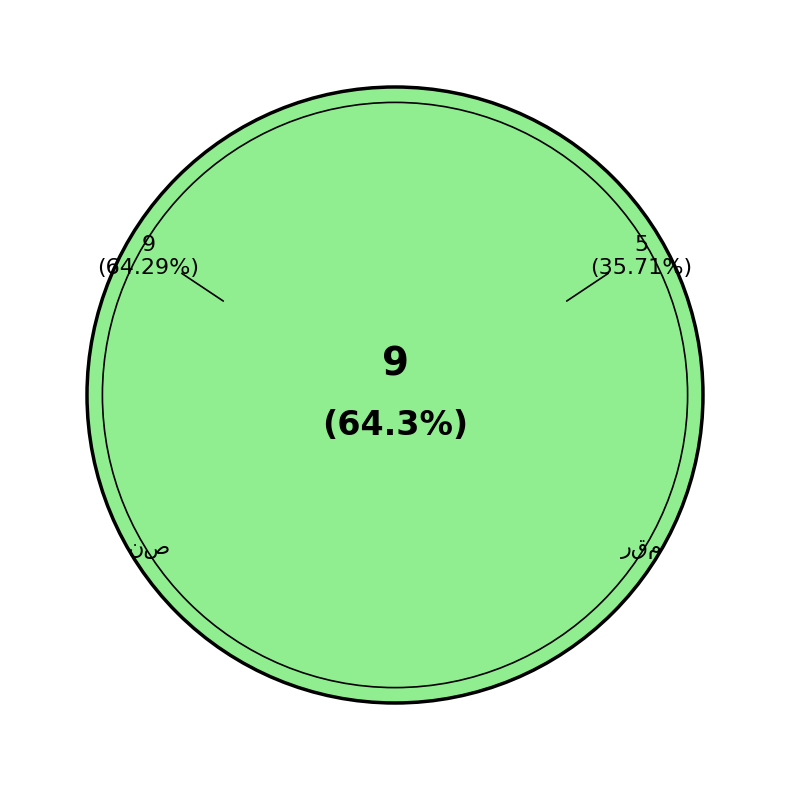

To the nearest percent, what percentage of the pie is نص?

64%